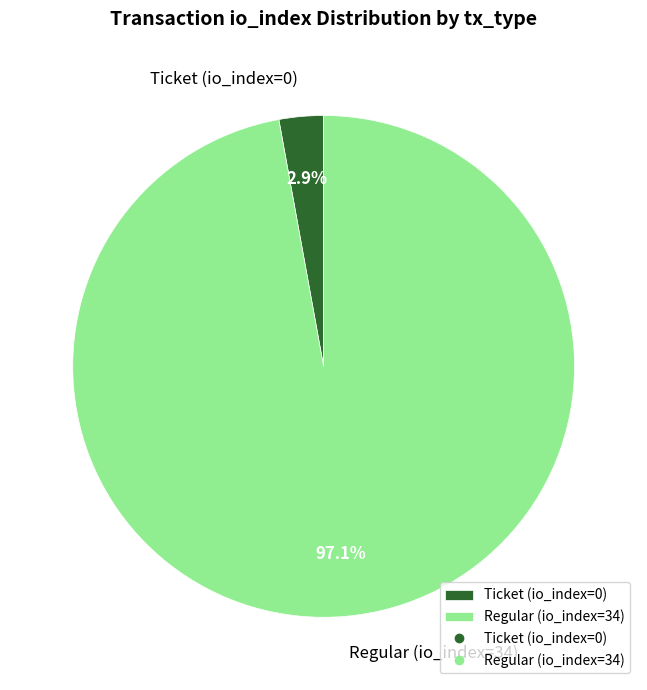

Does Regular (io_index=34) represent more than half of the total?

Yes